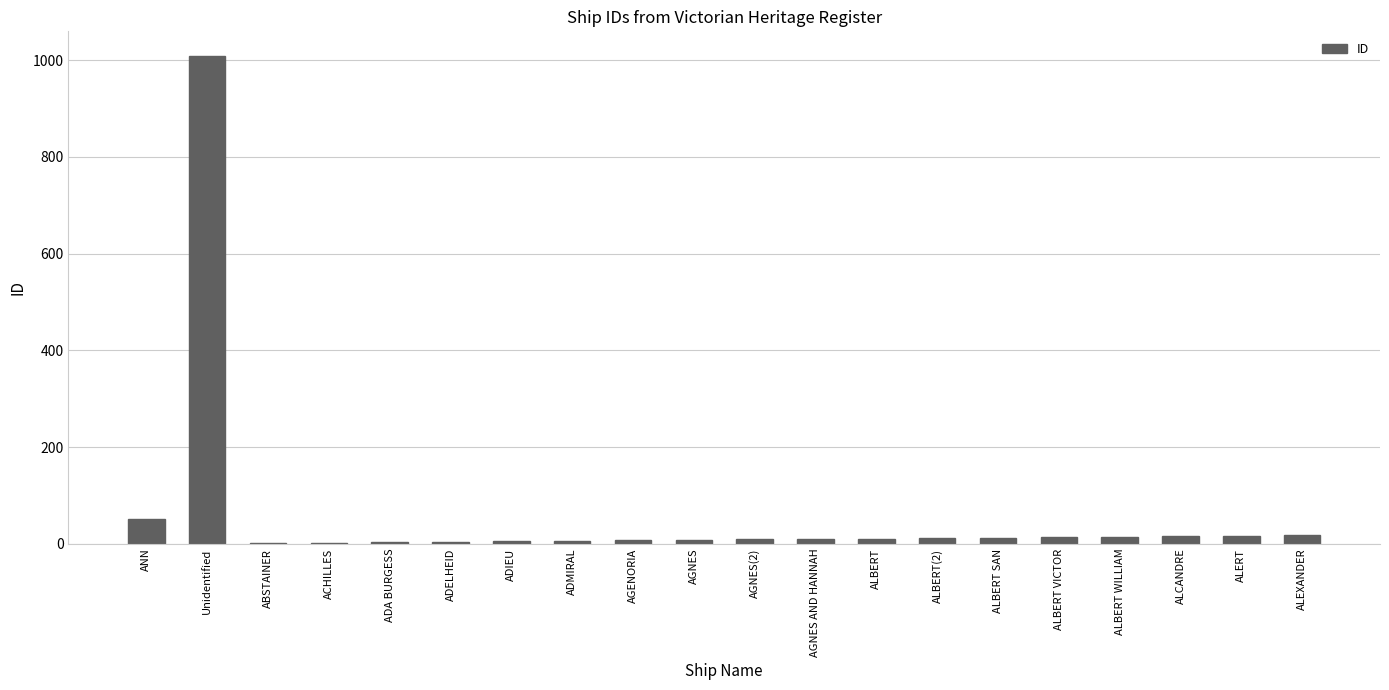

Count the number of categories in the chart.

20